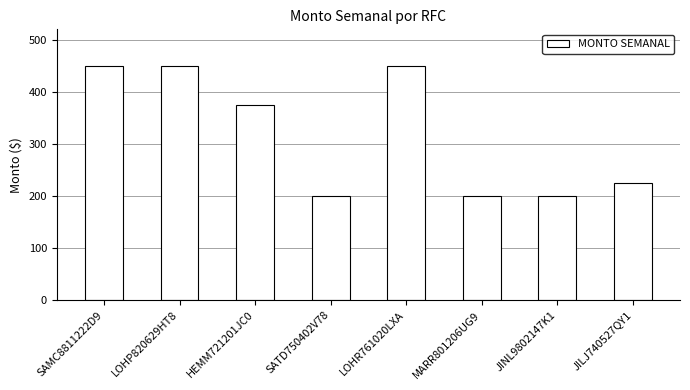

What is the maximum value shown in the chart?

450